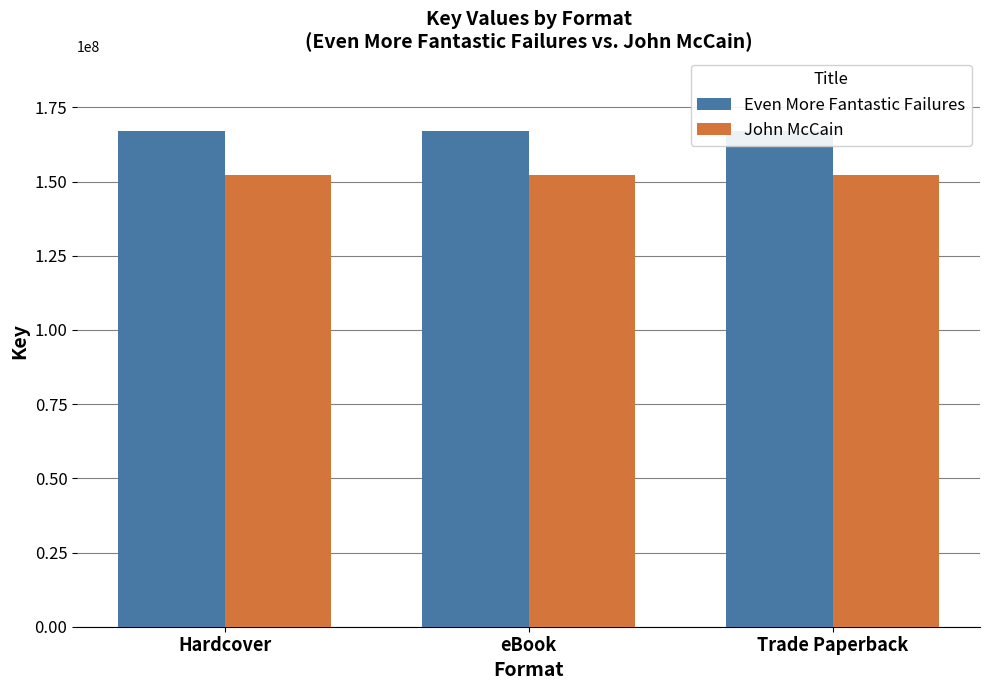

Which has a higher value, Trade Paperback or eBook?

Trade Paperback